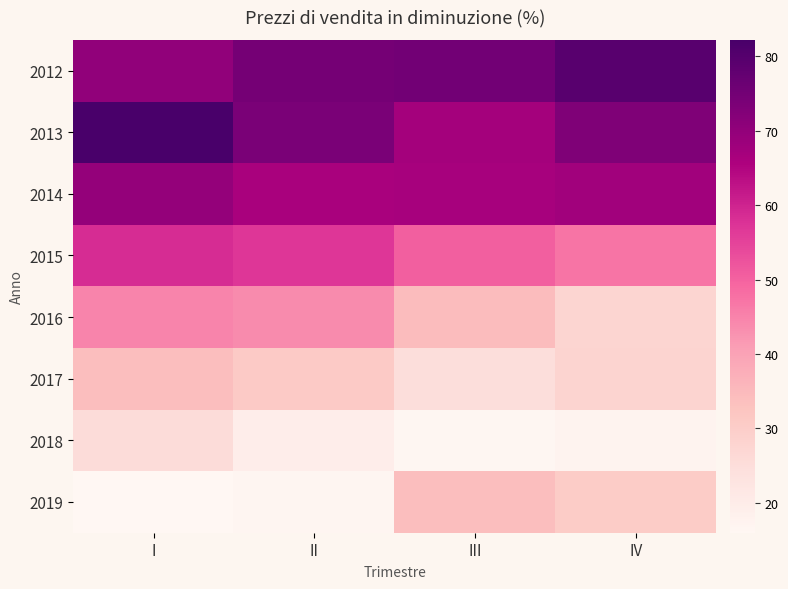

At I, list the series in order from smallest to largest.

2019, 2018, 2017, 2016, 2015, 2014, 2012, 2013